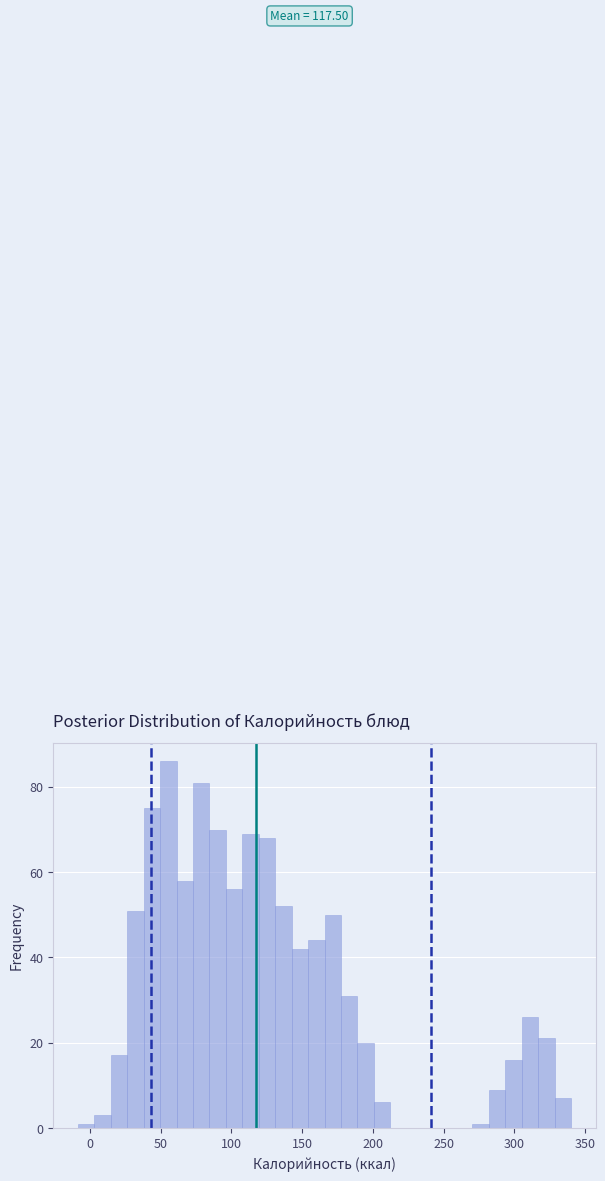

Read against the x-axis, roughly where is the centre of the tallest bar?

55